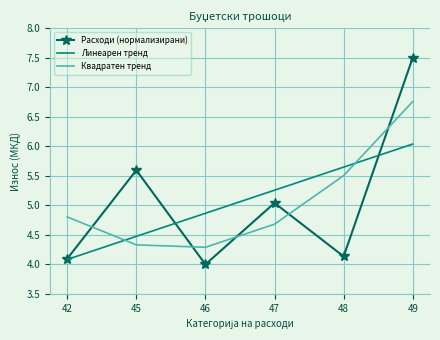

Rank the series at 47 from lowest to highest value.

Квадратен тренд, Расходи (нормализирани), Линеарен тренд